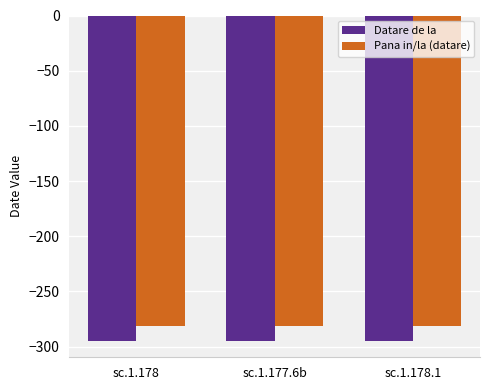

What is the average value of the Datare de la series?

-295